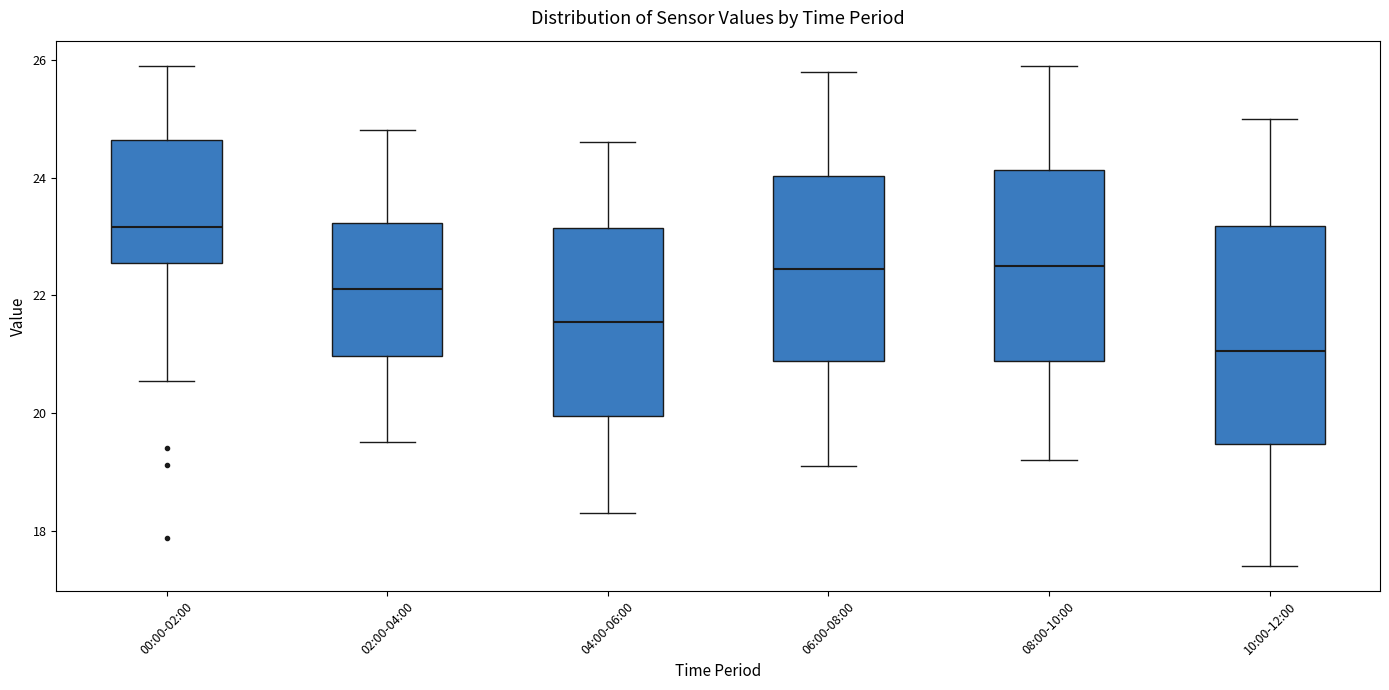

Reading left to right, read every box against the y-axis: the position of its median line, the range the box covers, and the ends of its whiskers. The values are not printed on the chart, so give them approximately, as read against the axis.

00:00-02:00: median 23.2, box 22.6 to 24.6, whiskers 20.6 to 26.0
02:00-04:00: median 22.2, box 21.0 to 23.2, whiskers 19.6 to 24.8
04:00-06:00: median 21.6, box 20.0 to 23.2, whiskers 18.4 to 24.6
06:00-08:00: median 22.4, box 20.8 to 24.0, whiskers 19.2 to 25.8
08:00-10:00: median 22.6, box 20.8 to 24.2, whiskers 19.2 to 26.0
10:00-12:00: median 21.0, box 19.4 to 23.2, whiskers 17.4 to 25.0